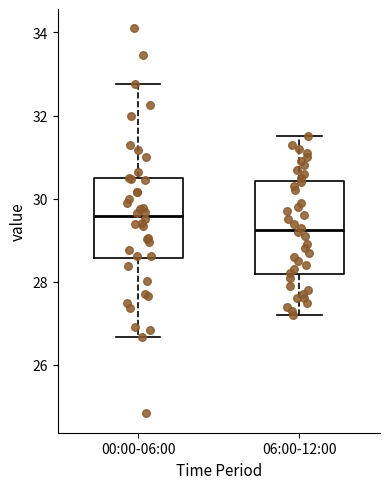

Which box's median line is the lowest?

06:00-12:00